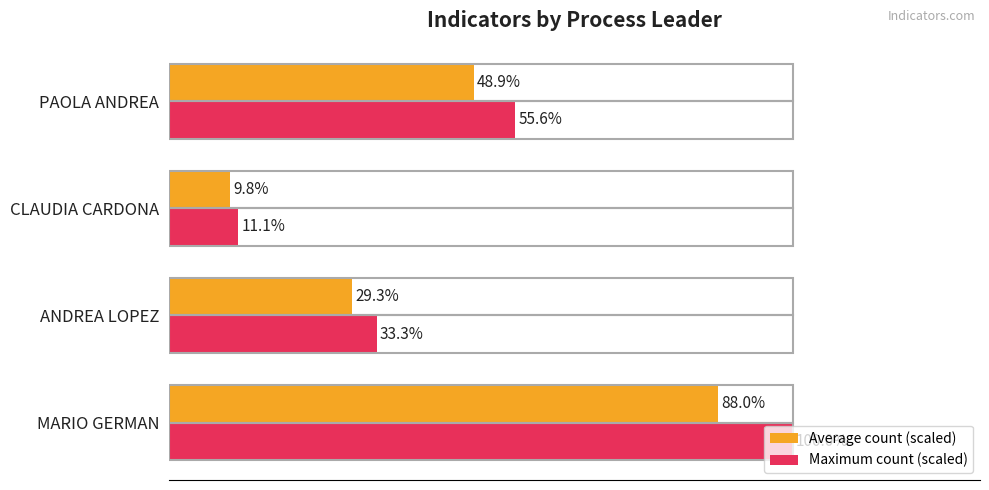

Rank the series at PAOLA ANDREA from lowest to highest value.

Average count (scaled), Maximum count (scaled)